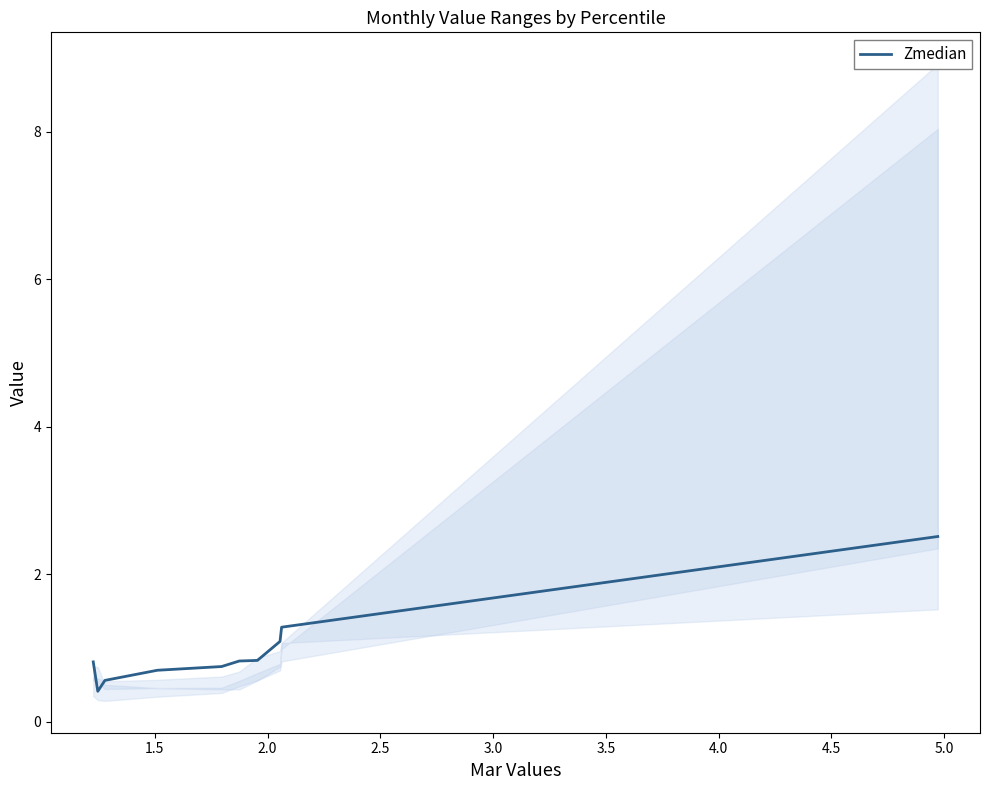

What is the maximum value shown in the chart?

2.5